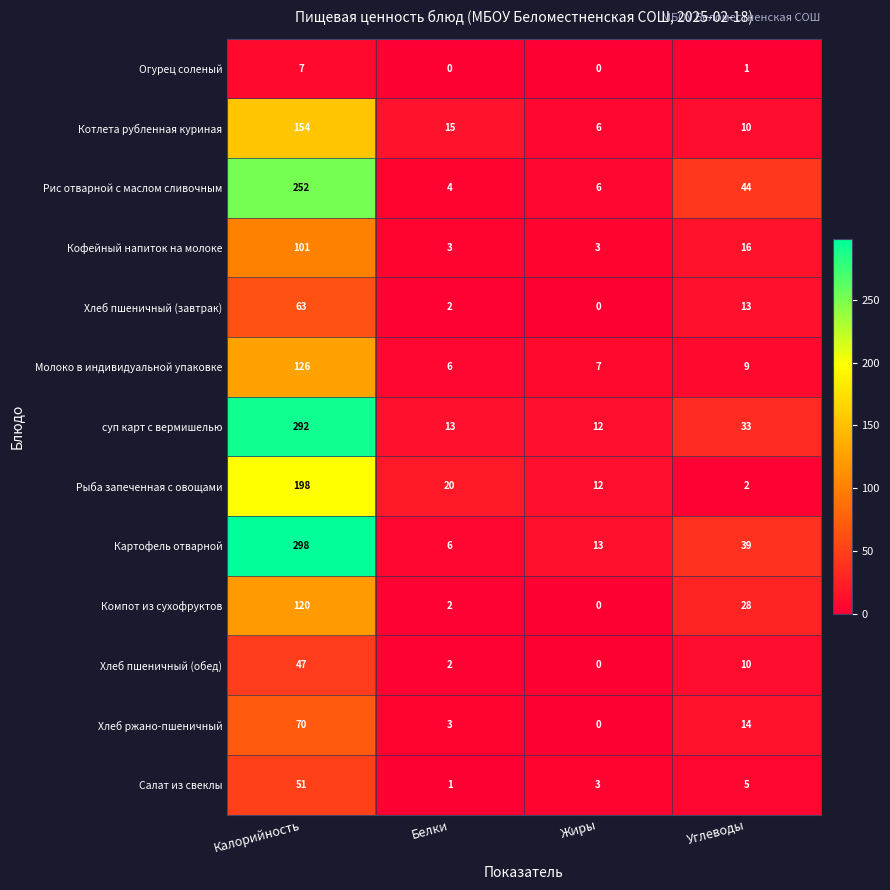

What value does the Салат из свеклы series have at Калорийность, to the nearest 5?

50